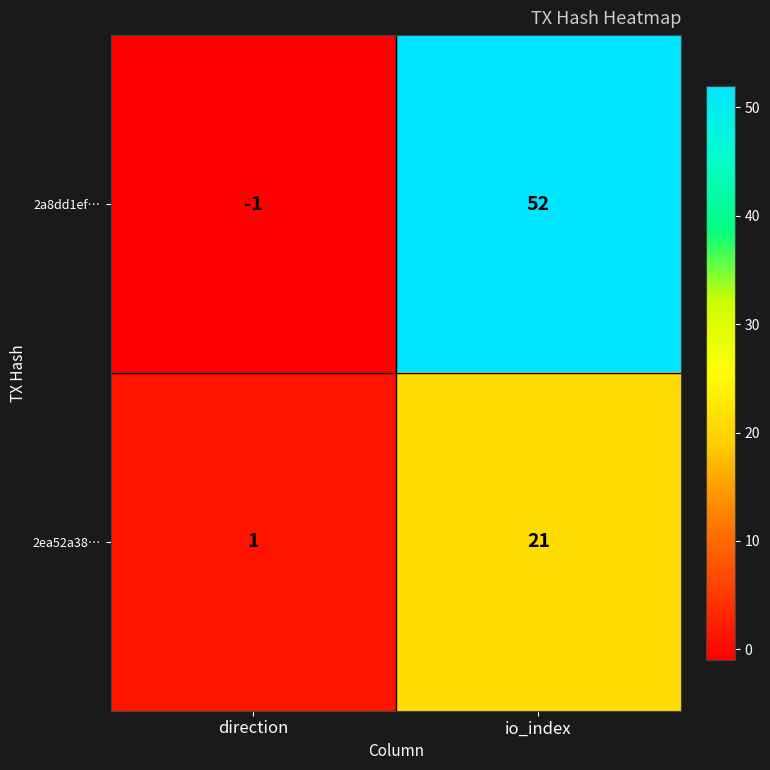

Which series has the largest total across all categories?

2a8dd1ef…